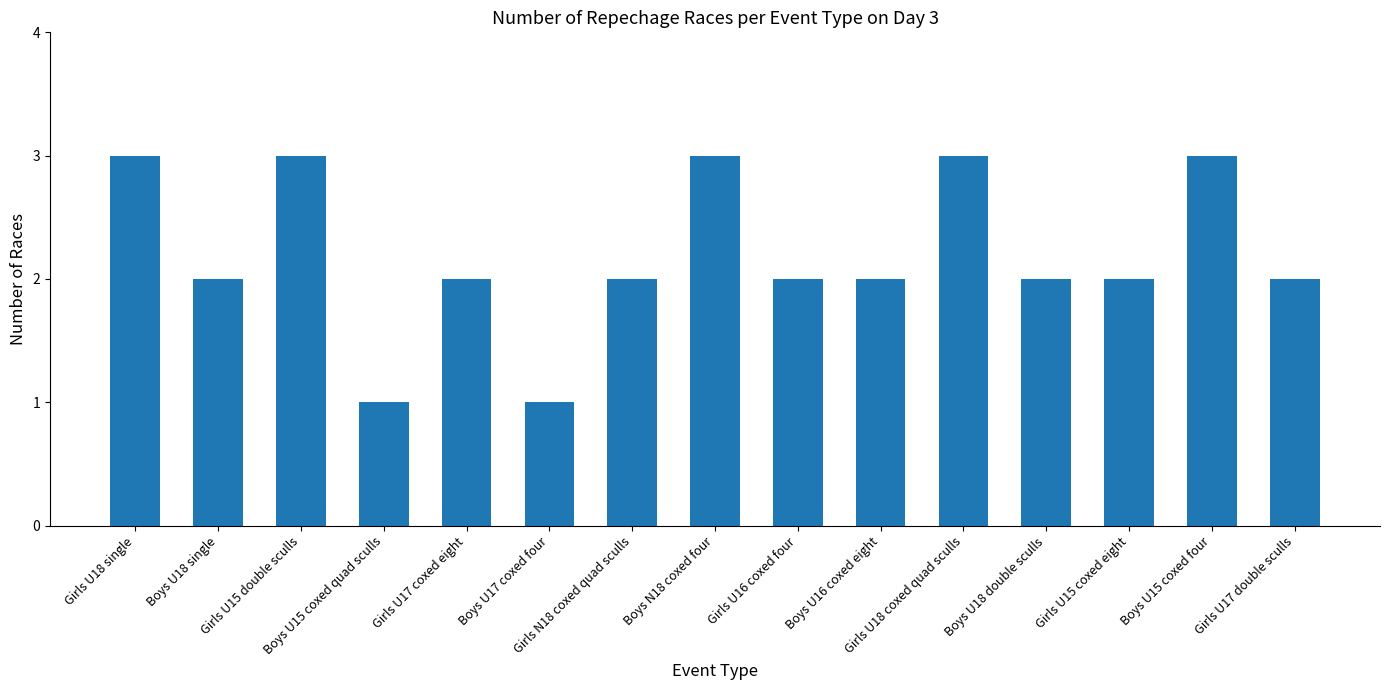

The value at Girls U18 coxed quad sculls is 3. True or false?

True